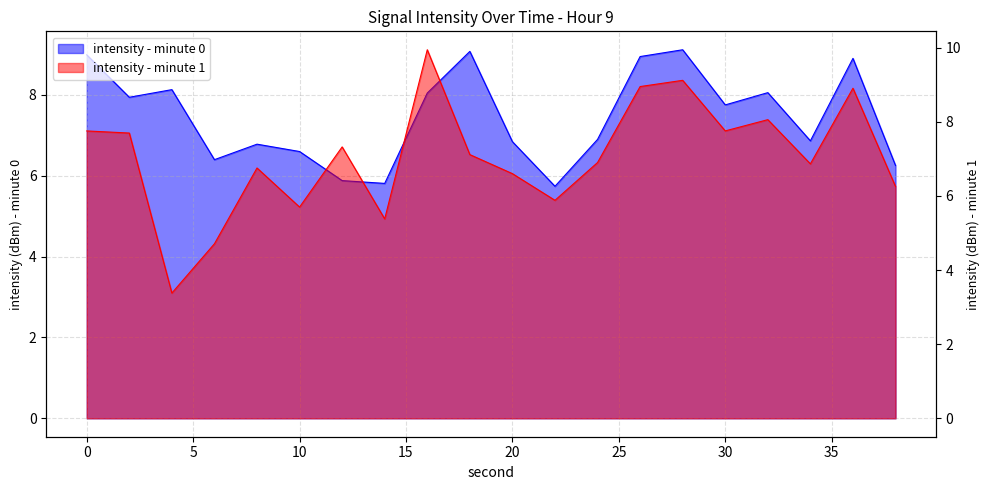

True or false: intensity(dBm) - minute 1 has more than 1 interior local peaks.

True